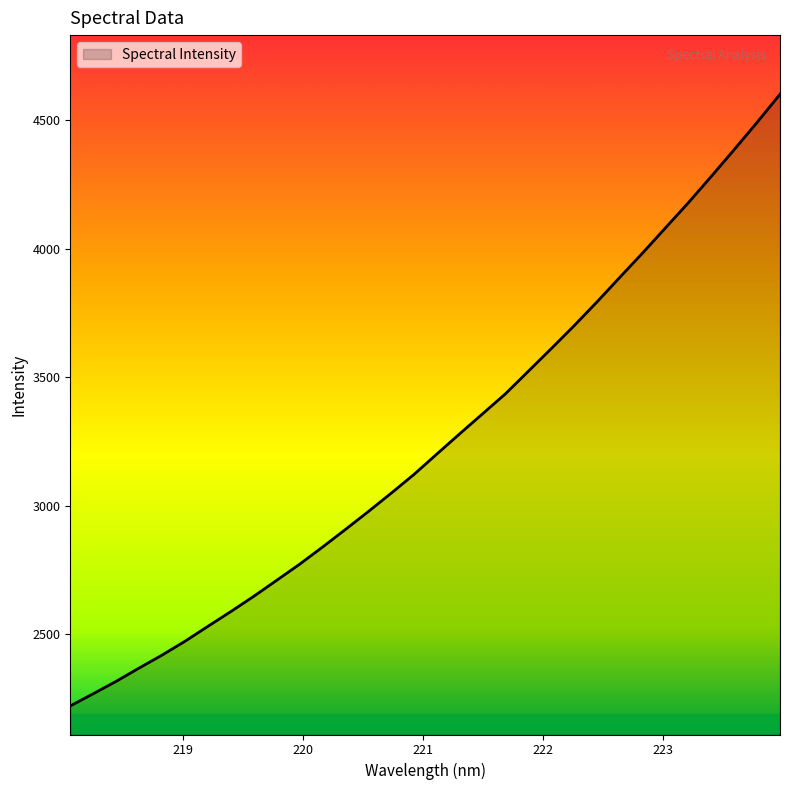

What is the difference between the maximum and minimum values?

2379.3